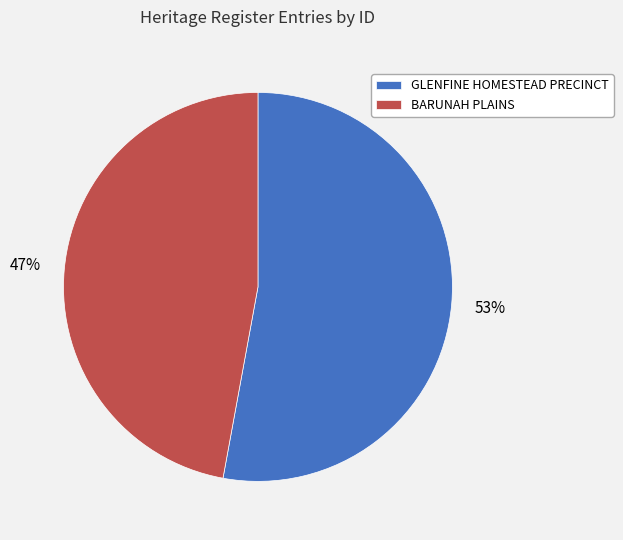

Combined, do GLENFINE HOMESTEAD PRECINCT and BARUNAH PLAINS account for over 50%?

Yes